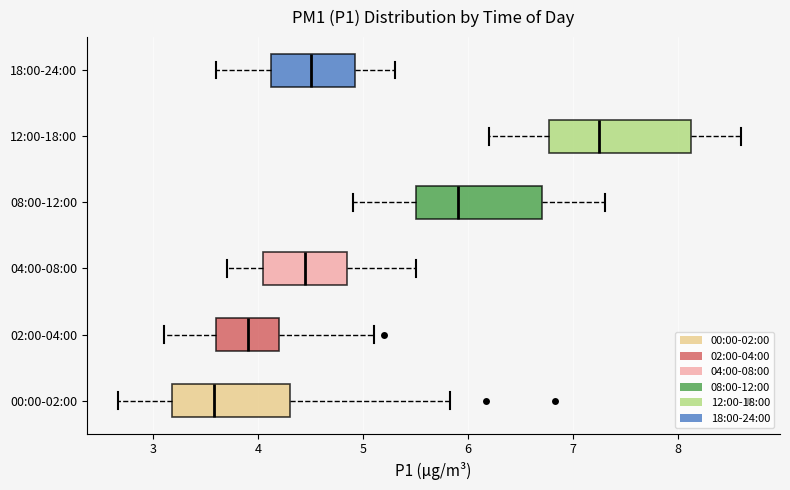

Which box has the furthest to the left median line?

00:00-02:00